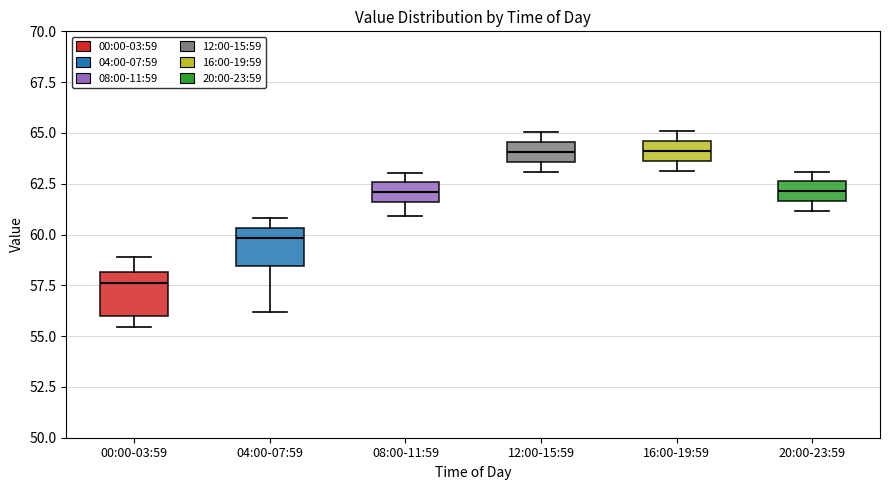

Where is the upper edge of the box for 16:00-19:59 on the y-axis? The values are not printed on the chart, so give them approximately, as read against the axis.

64.5